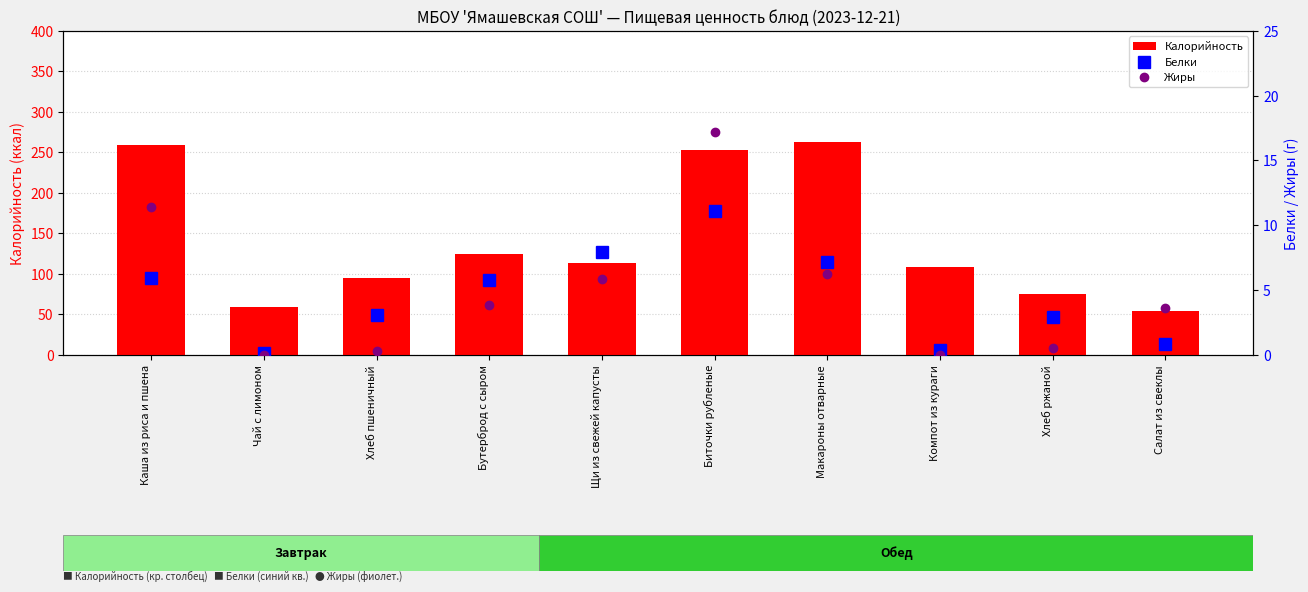

Does the chart contain stacked bars?

No